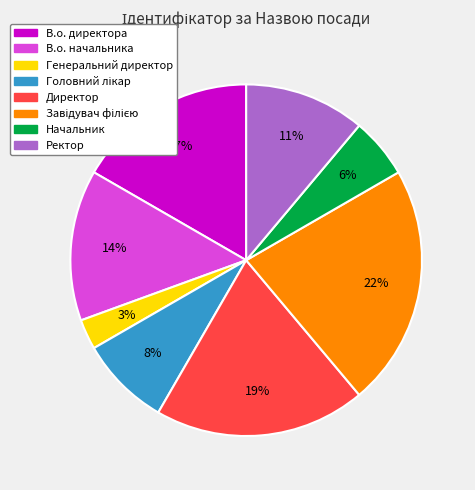

Is there any slice that represents more than half of the pie?

No